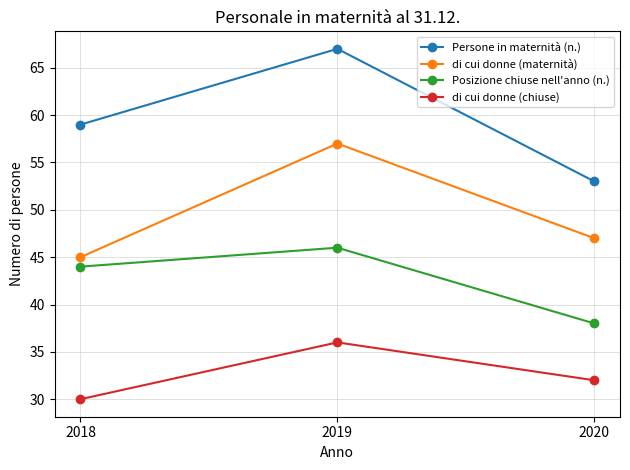

Where does the di cui donne (maternità) series first go above 47?

2019